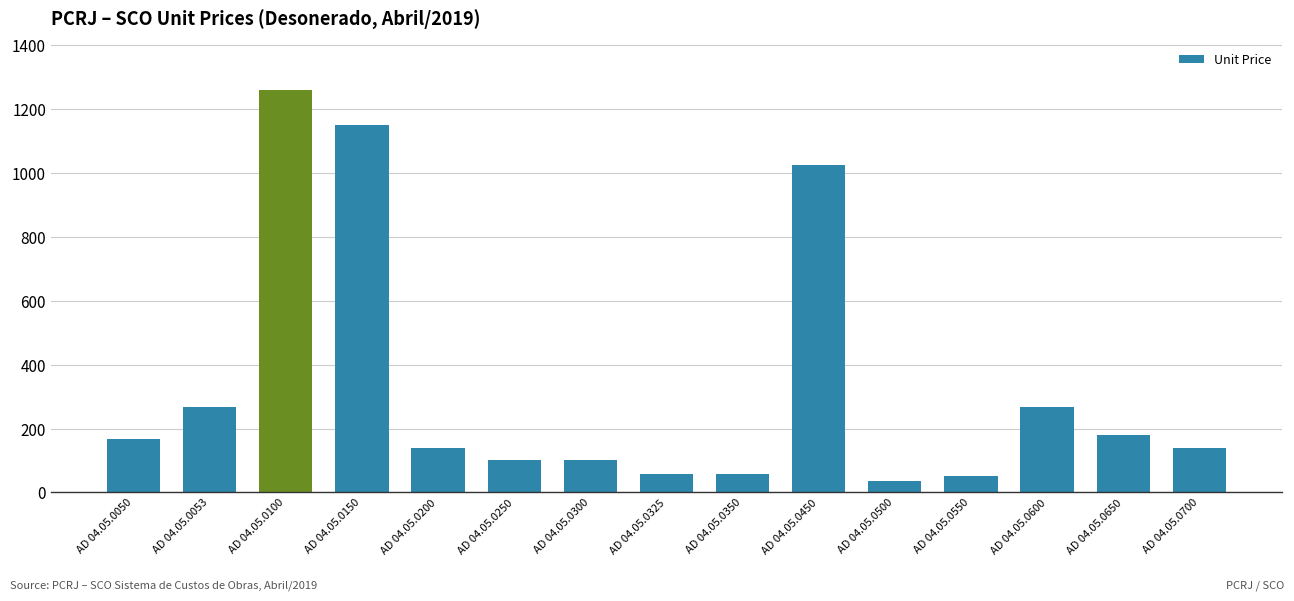

How many bars are there in total?

15